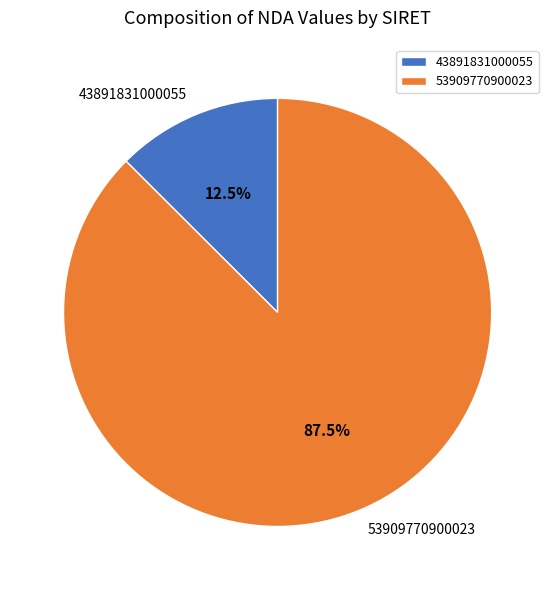

What is the majority slice?

53909770900023